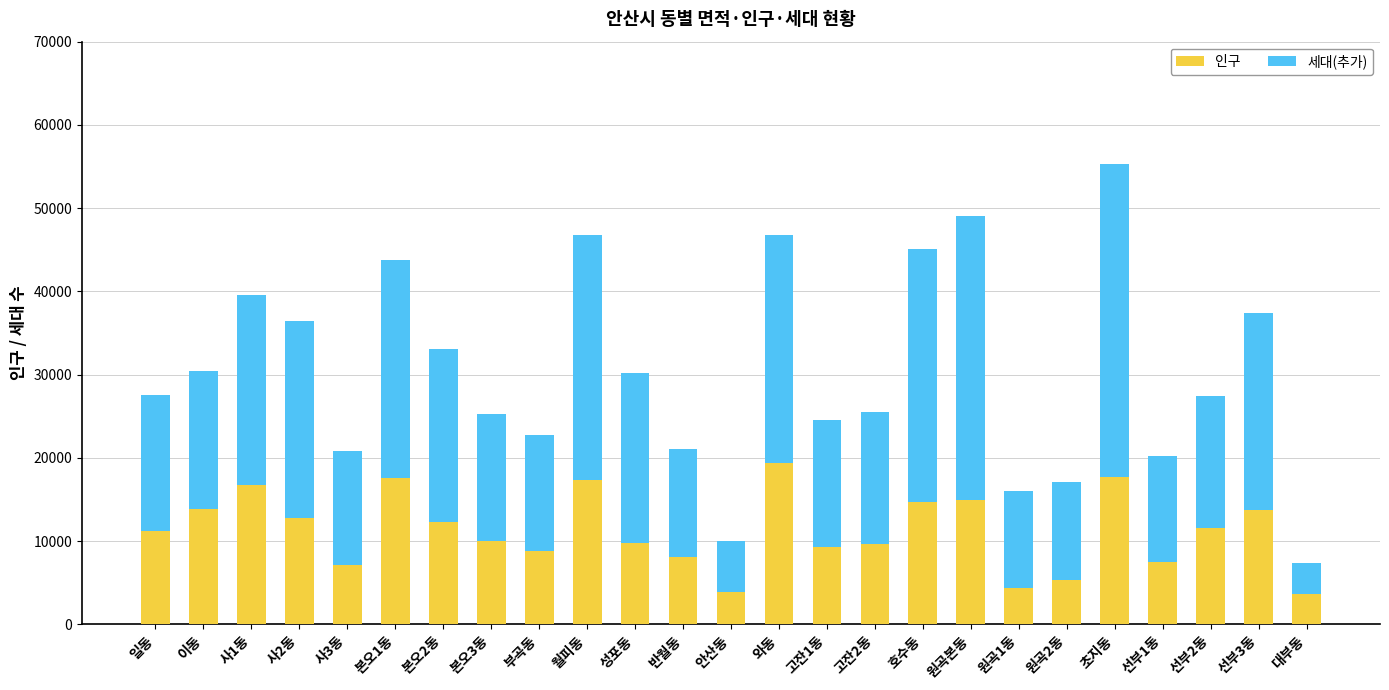

How many distinct data groups are displayed?

2